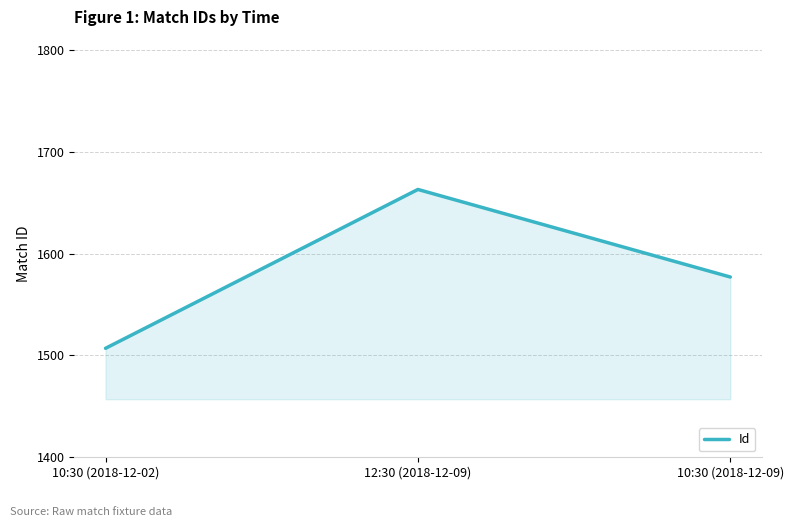

List the labels in order of value, smallest first.

10:30 (2018-12-02), 10:30 (2018-12-09), 12:30 (2018-12-09)